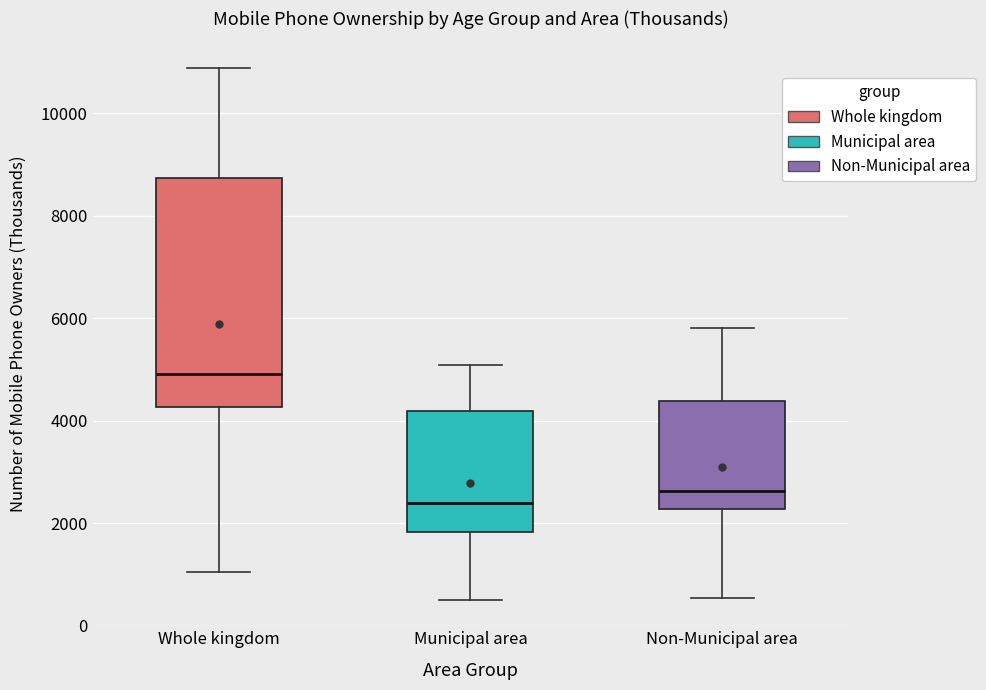

Reading left to right, read every box against the y-axis: the position of its median line, the range the box covers, and the ends of its whiskers. The values are not printed on the chart, so give them approximately, as read against the axis.

Whole kingdom: median 5000, box 4200 to 8800, whiskers 1000 to 10800
Municipal area: median 2400, box 1800 to 4200, whiskers 600 to 5000
Non-Municipal area: median 2600, box 2200 to 4400, whiskers 600 to 5800